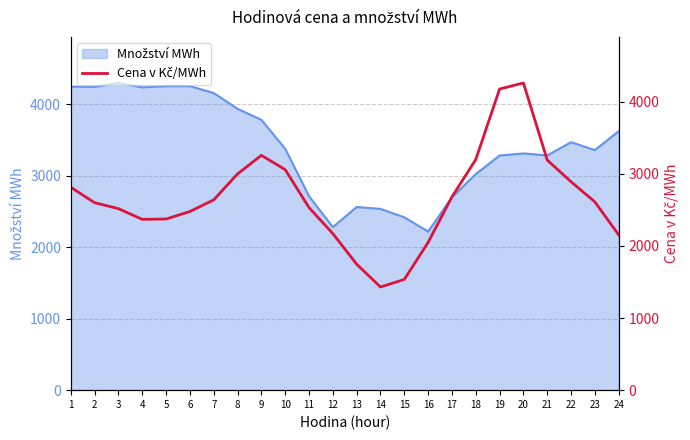

Count the number of categories in the chart.

24